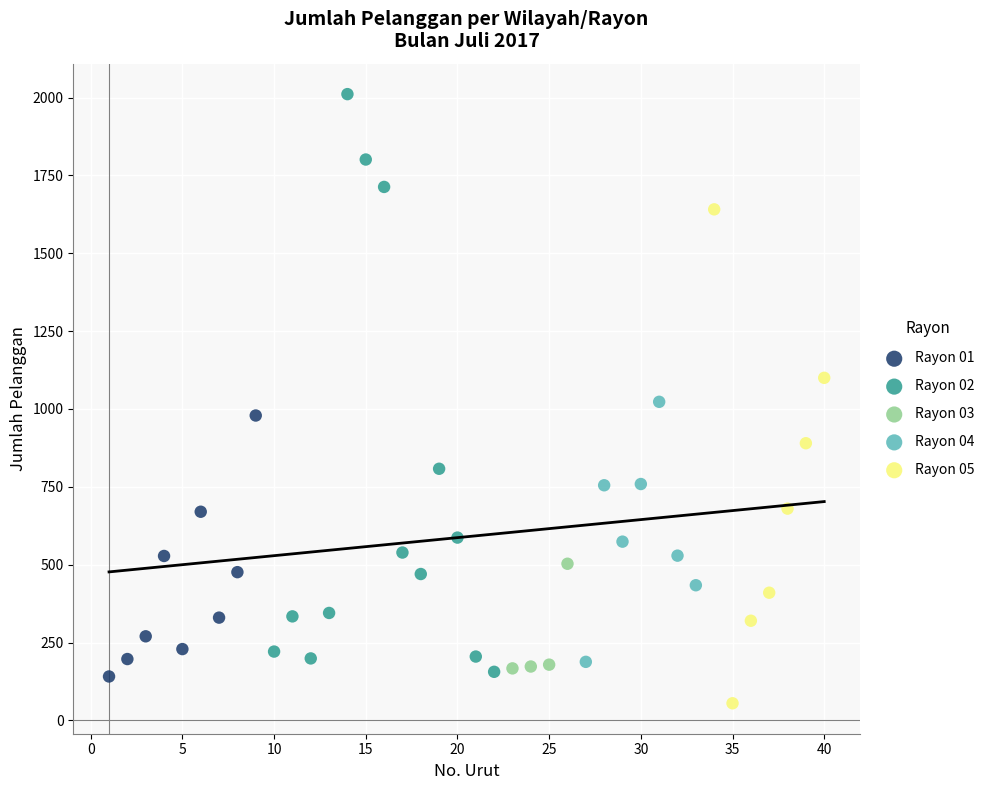

Which series has the largest Y range (max minus min)?

Rayon 02